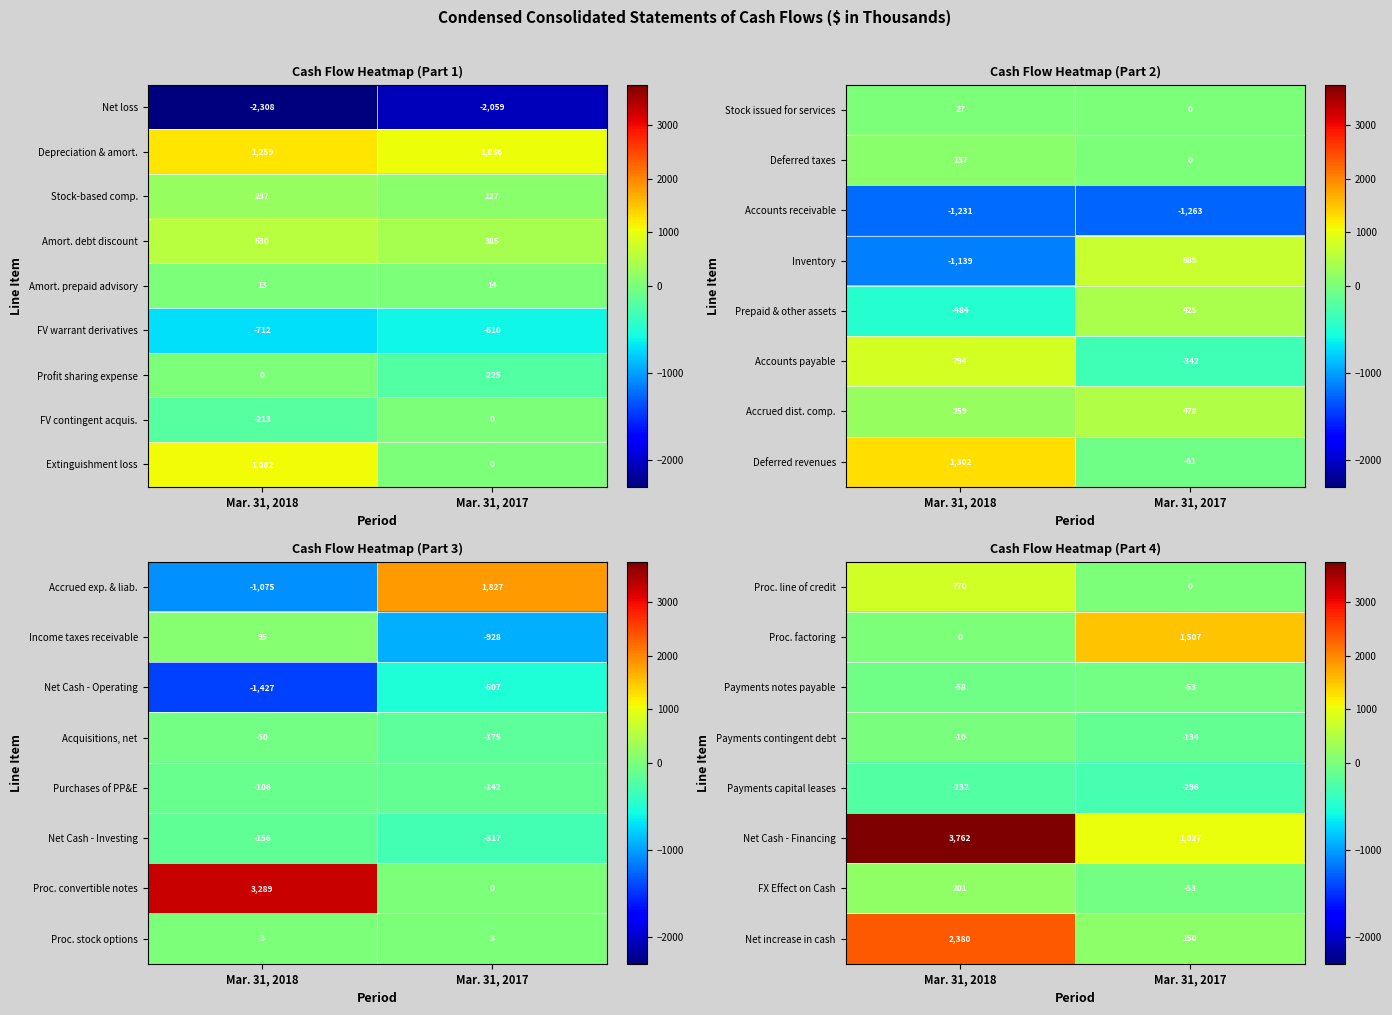

At which label is FV warrant derivatives closest to -661?

Mar. 31, 2018